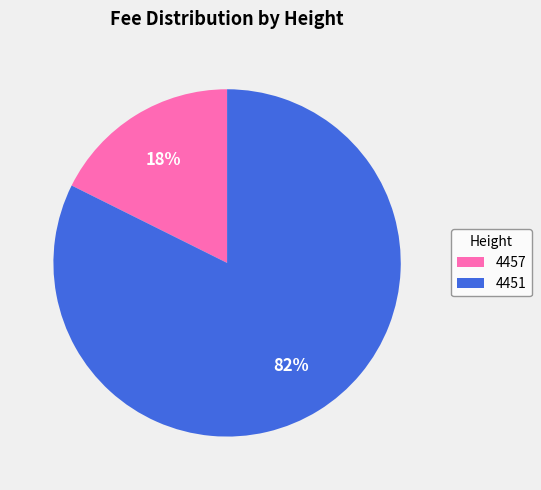

Which has a higher value, 4451 or 4457?

4451